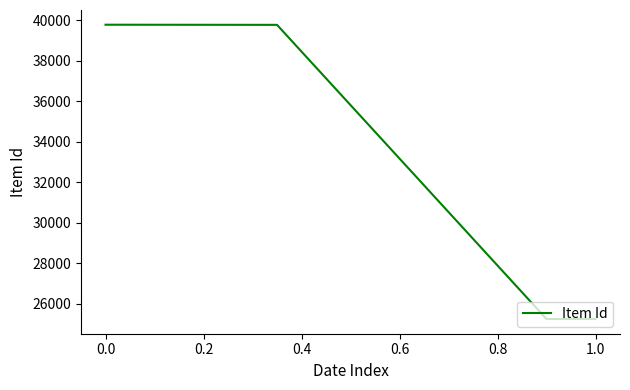

What is the minimum value shown in the chart?

25255